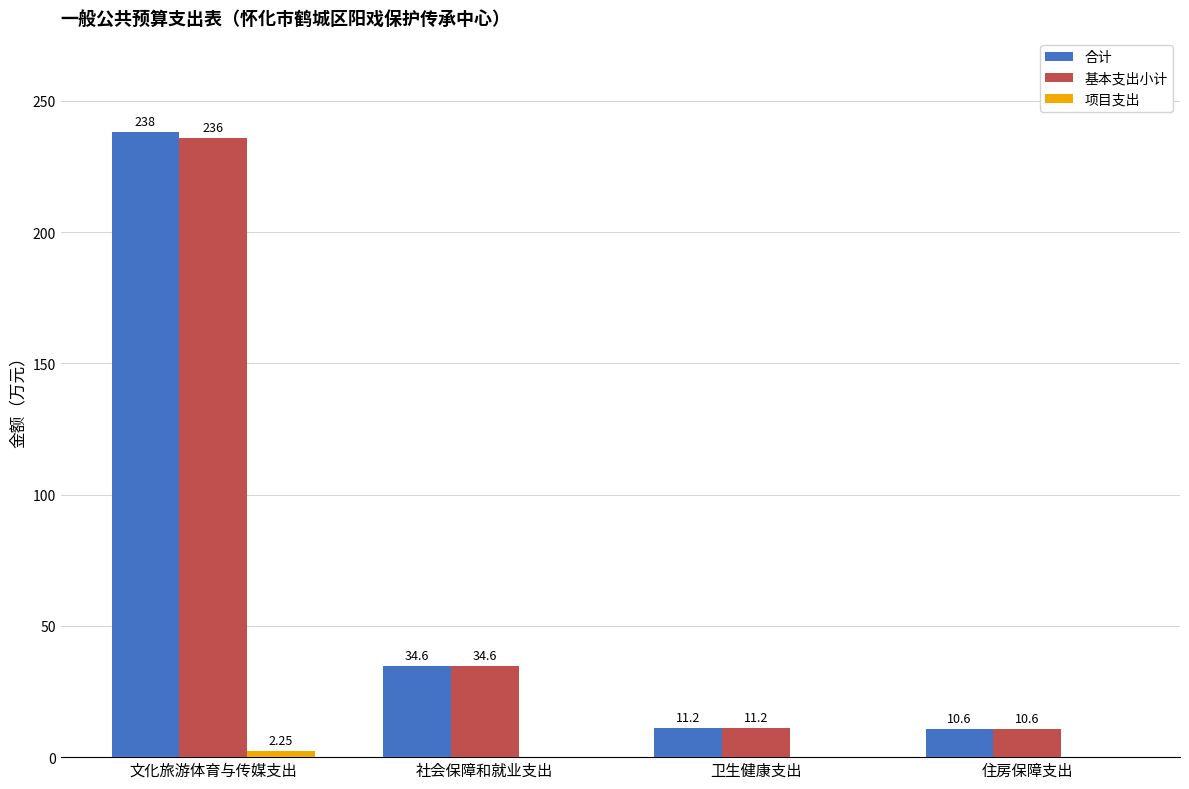

How many data points in 合计 are above 34?

2